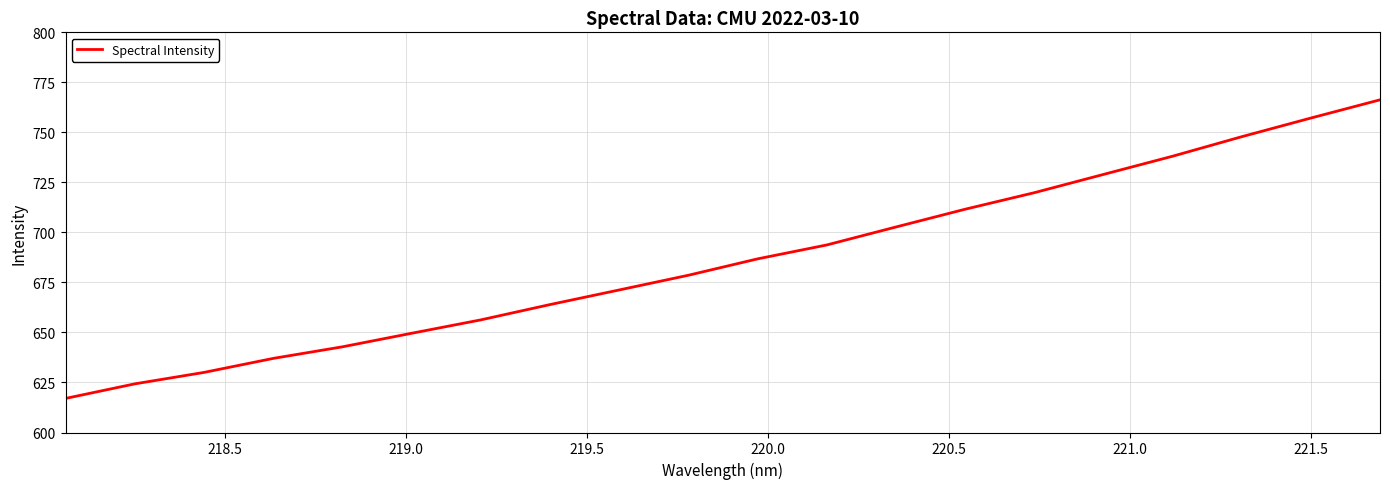

What is the smallest value displayed?

617.0